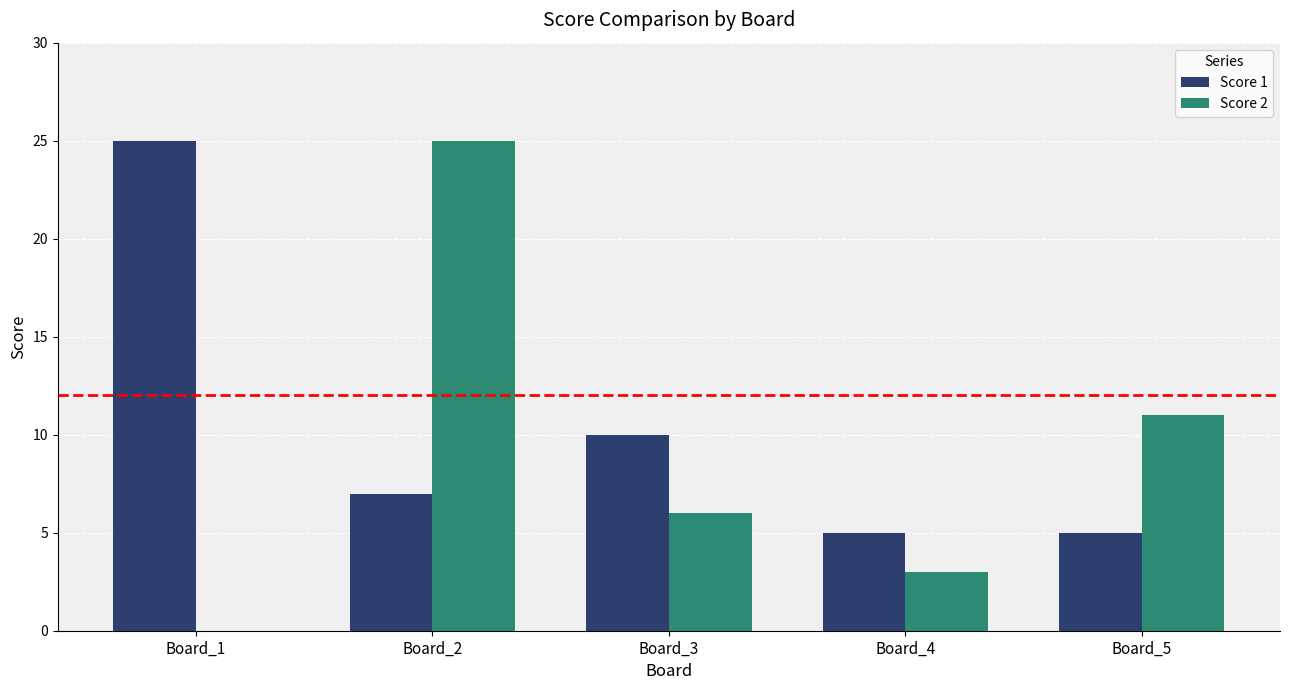

What is the approximate value of Score 2 at Board_4, to the nearest 5?

5